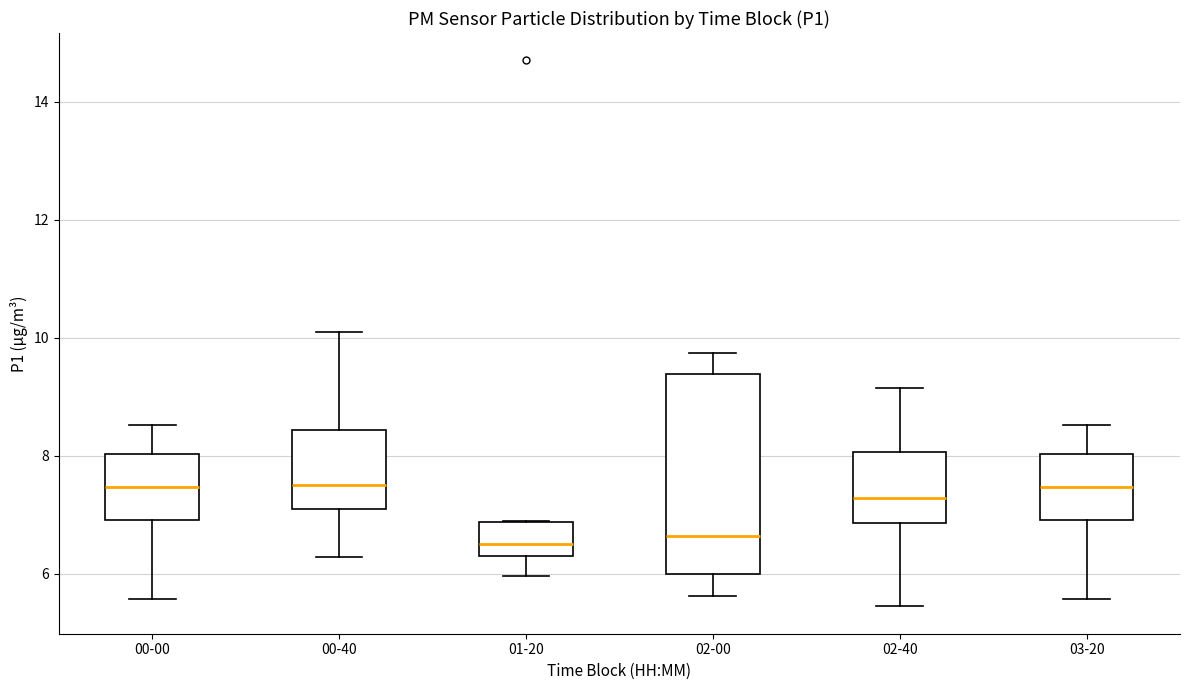

Reading left to right, transcribe this box plot: for each box, give where its median line is, the range the box spans, and where its two whiskers end, as read against the y-axis. The values are not printed on the chart, so give them approximately, as read against the axis.

00-00: median 7.4, box 7.0 to 8.0, whiskers 5.6 to 8.6
00-40: median 7.6, box 7.2 to 8.4, whiskers 6.2 to 10.2
01-20: median 6.6, box 6.4 to 6.8, whiskers 6.0 to 7.0
02-00: median 6.6, box 6.0 to 9.4, whiskers 5.6 to 9.8
02-40: median 7.2, box 6.8 to 8.0, whiskers 5.4 to 9.2
03-20: median 7.4, box 7.0 to 8.0, whiskers 5.6 to 8.6